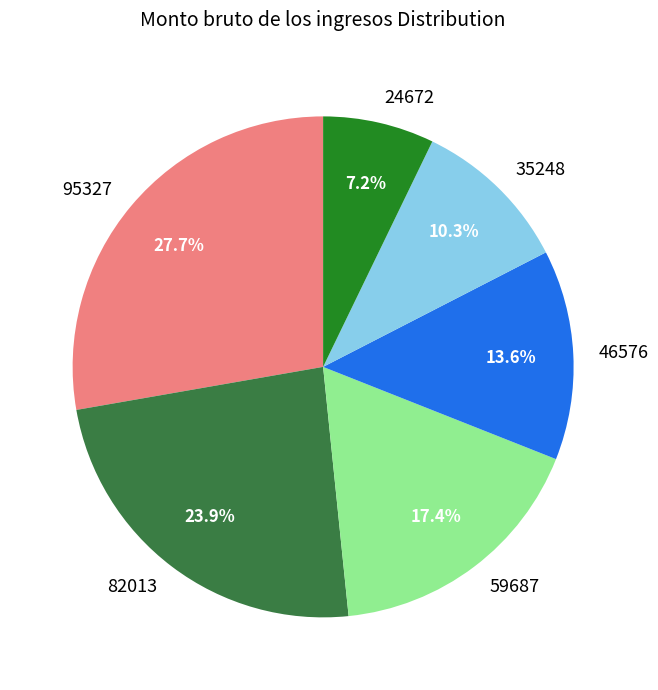

Combined, do 82013 and 95327 account for over 50%?

Yes